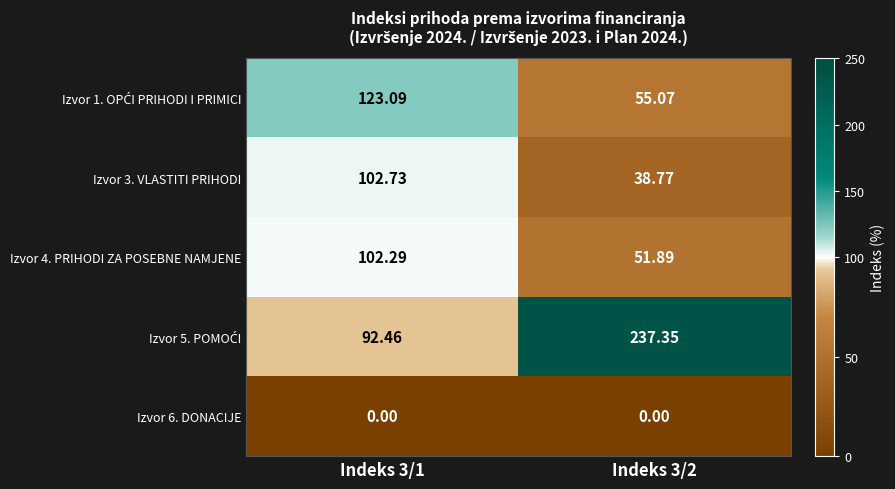

How many series are shown in this chart?

5